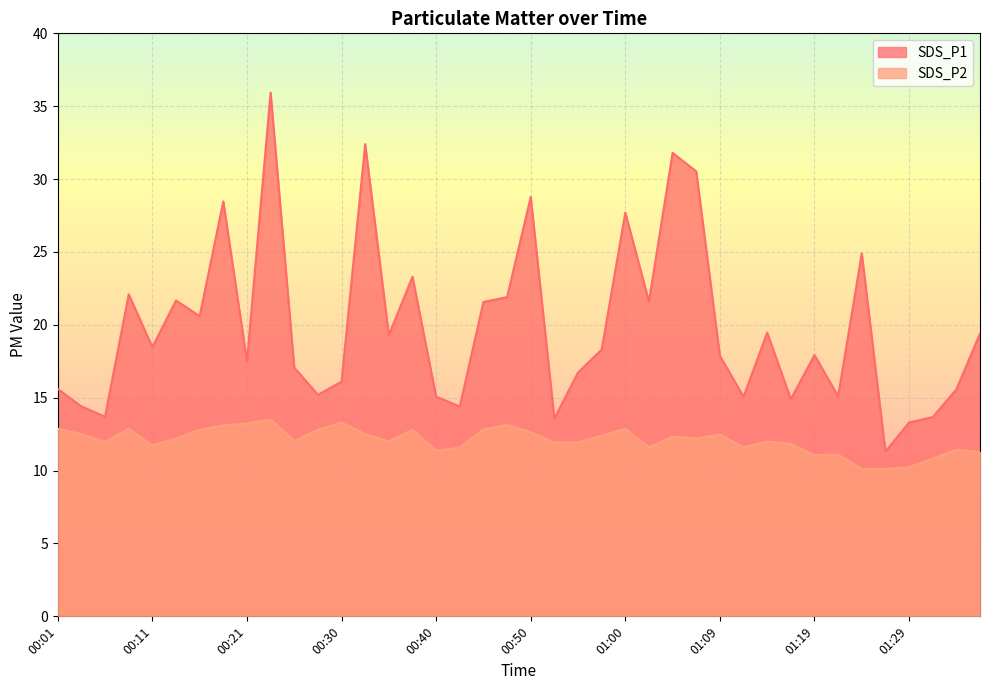

What is the difference between the maximum and minimum values in the SDS_P1 series?

24.6